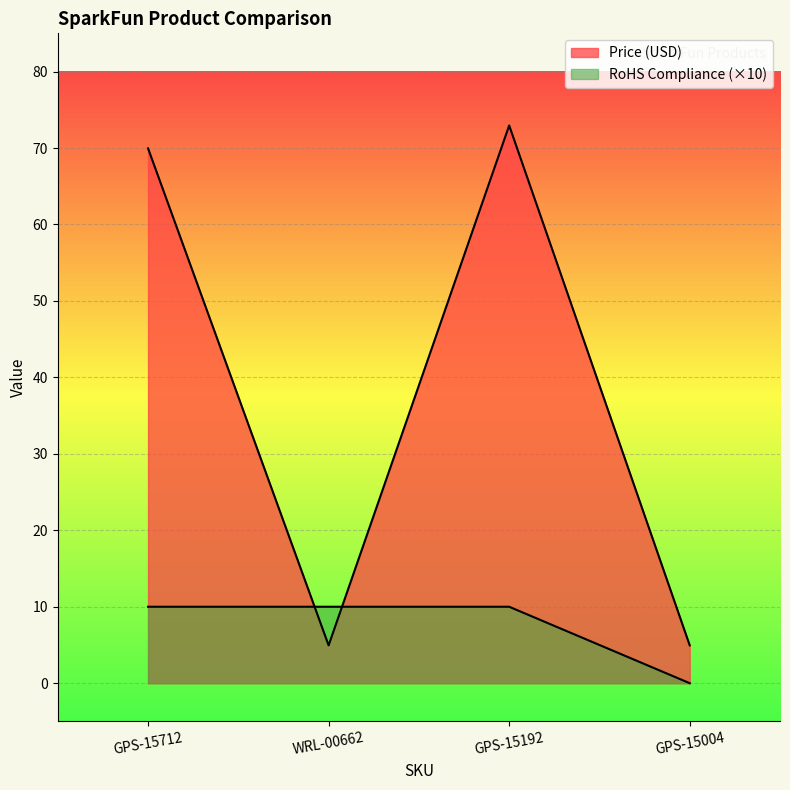

Where do RoHS Compliance and Price (USD) first cross each other?

GPS-15712 and WRL-00662